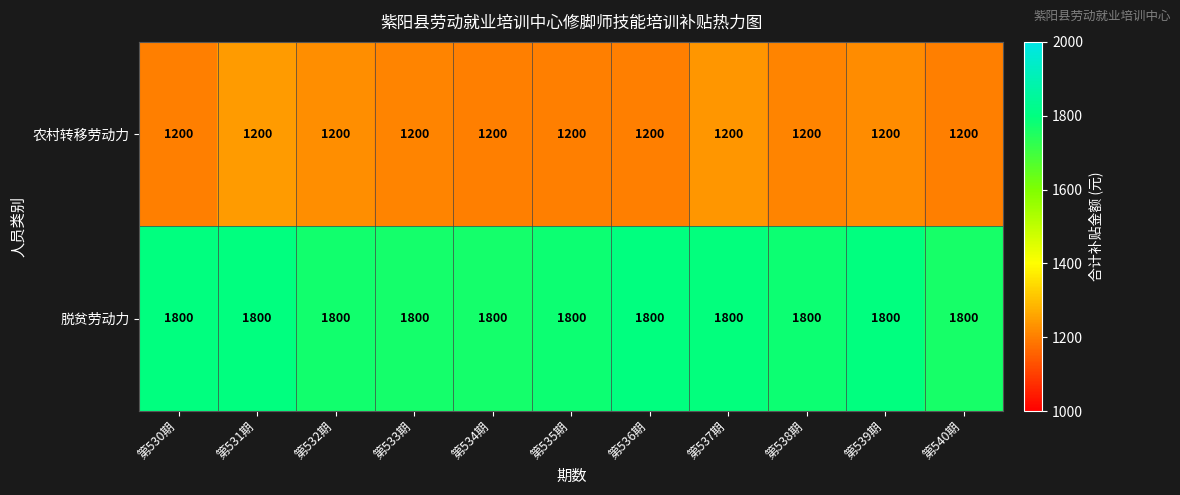

What is the maximum value for 农村转移劳动力?

1200